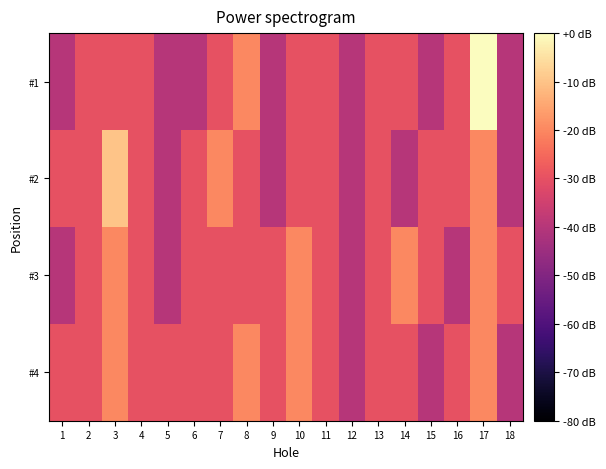

Which series has the largest range (max minus min)?

#1